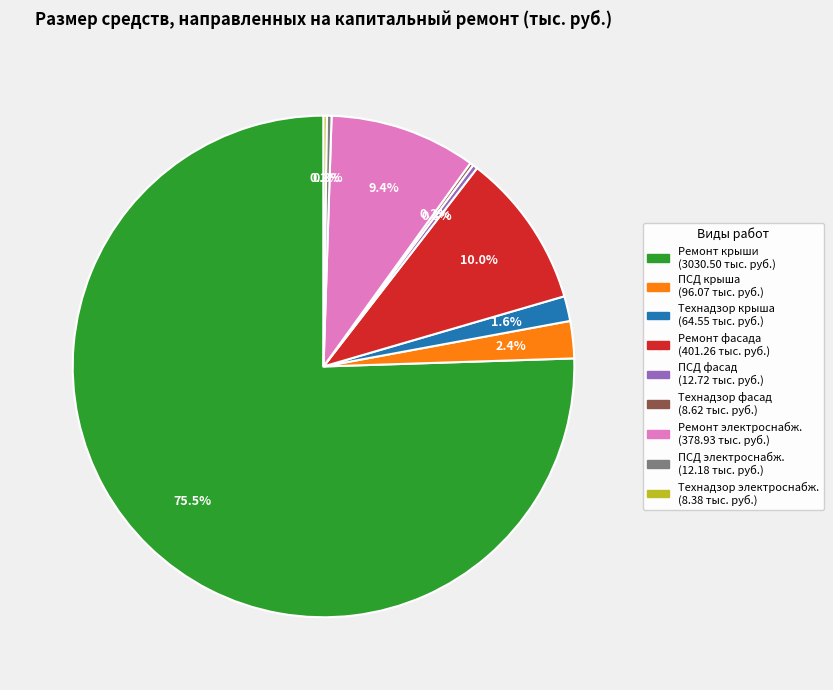

Does any single category account for the majority?

Yes